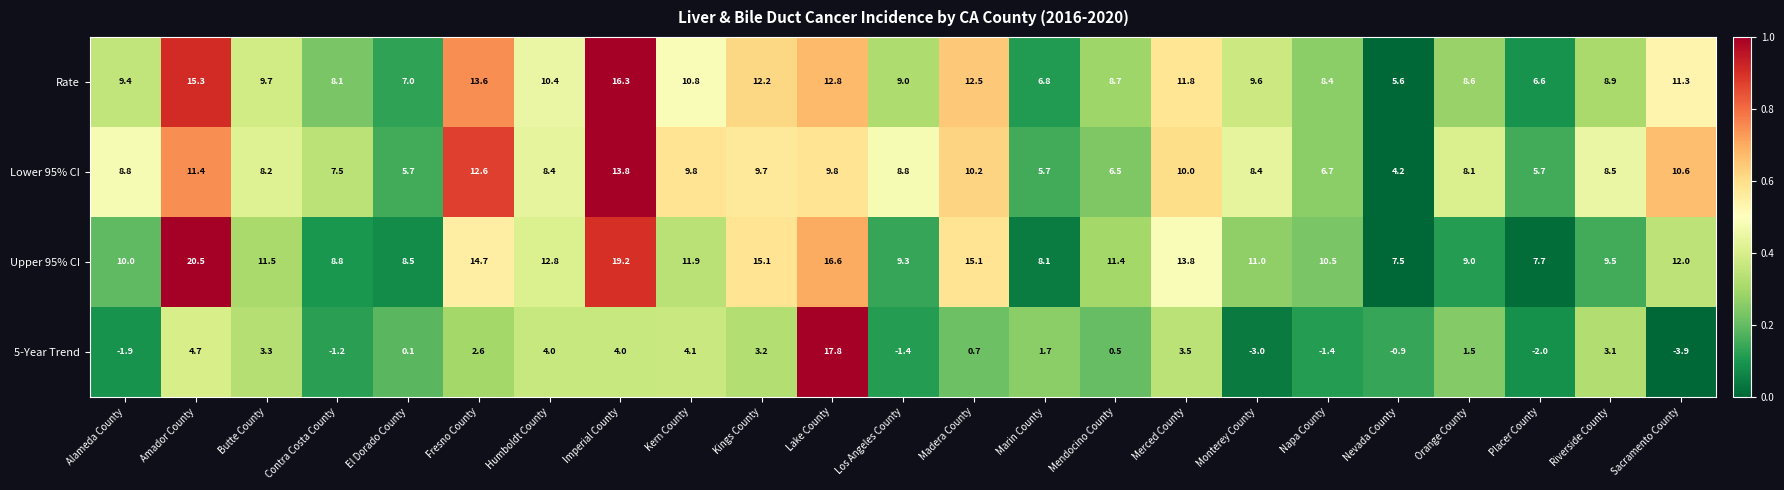

Which series has the largest range (max minus min)?

5-Year Trend